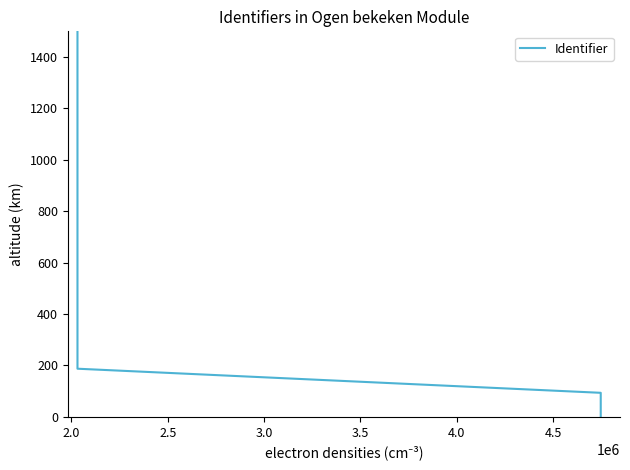

What is the maximum value shown in the chart?

1500.0